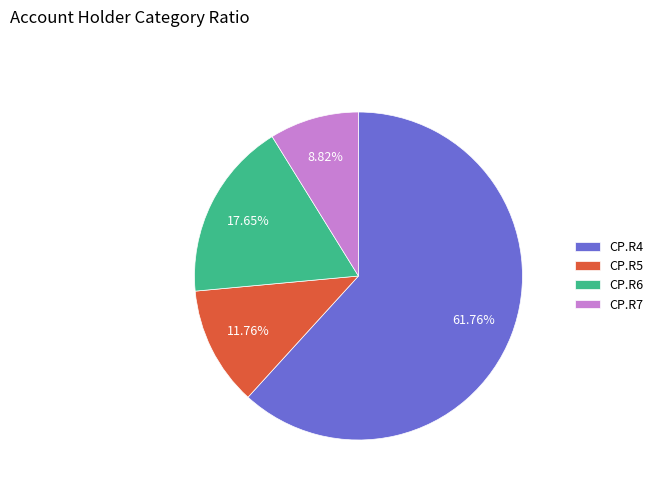

Rank the categories by value from lowest to highest.

CP.R7, CP.R5, CP.R6, CP.R4